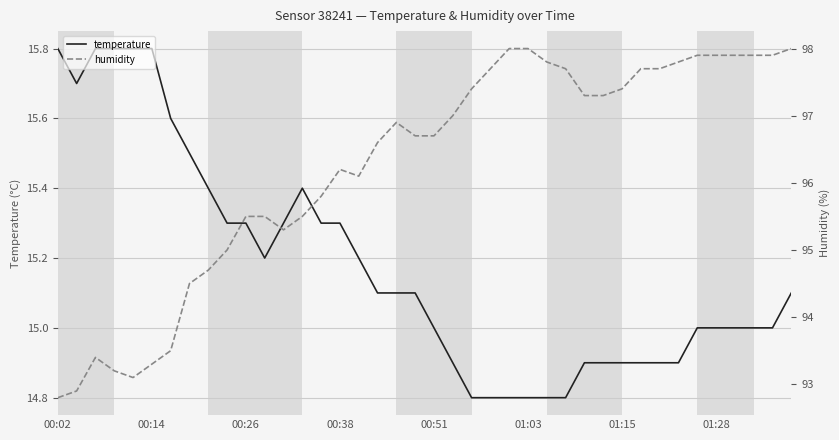

What is the minimum value for temperature?

14.8